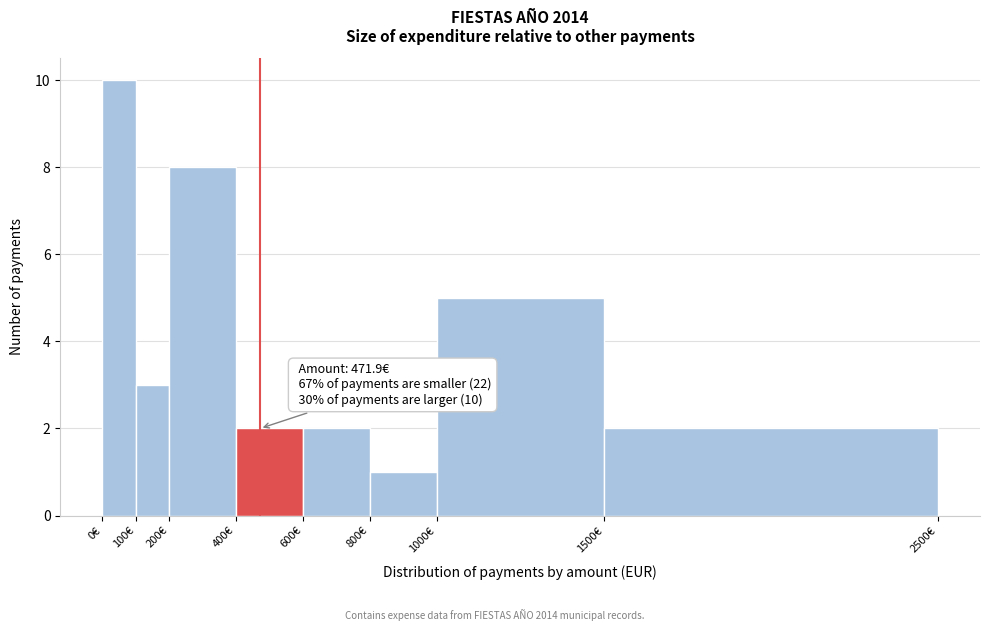

Which range on the x-axis has the tallest bar?

0 to 100